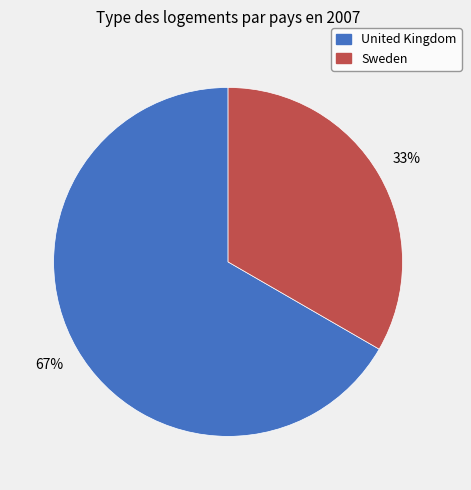

Does any single category account for the majority?

Yes